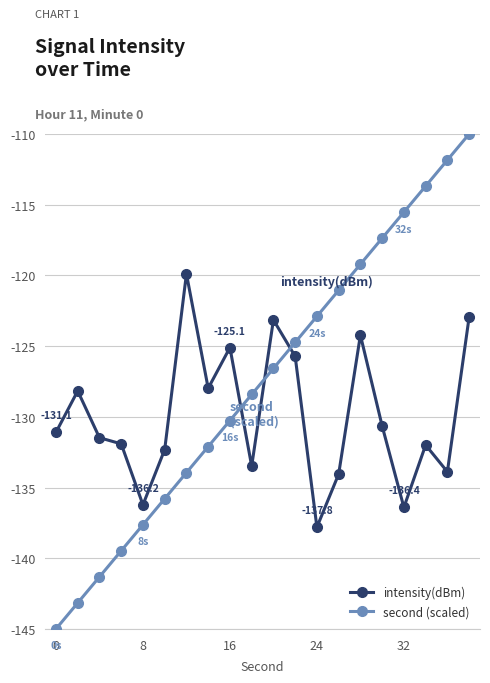

How many values in the second (scaled) series are below -126?

11